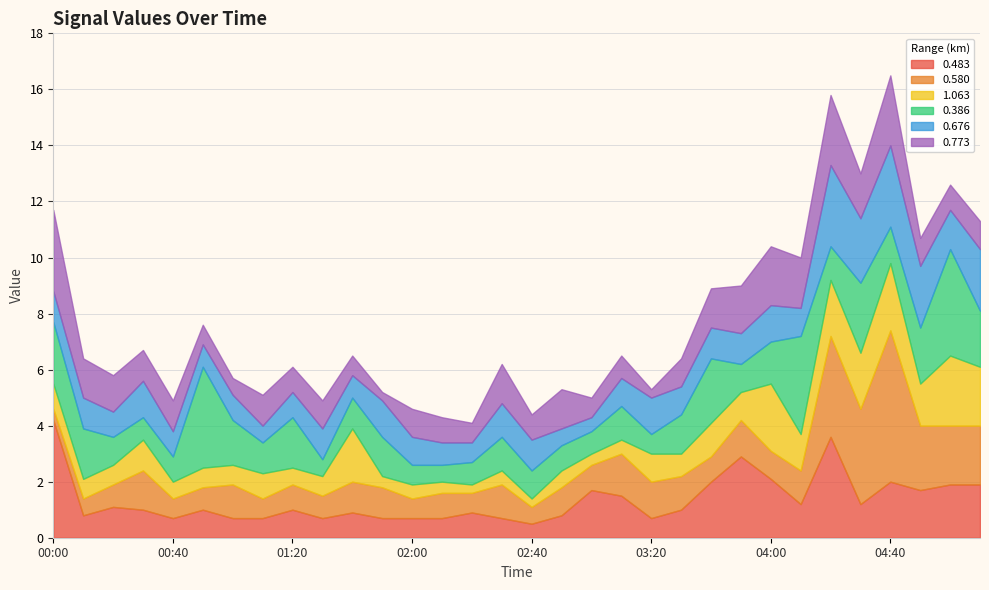

The 0.773 series shows 0.3 at 01:50. True or false?

True